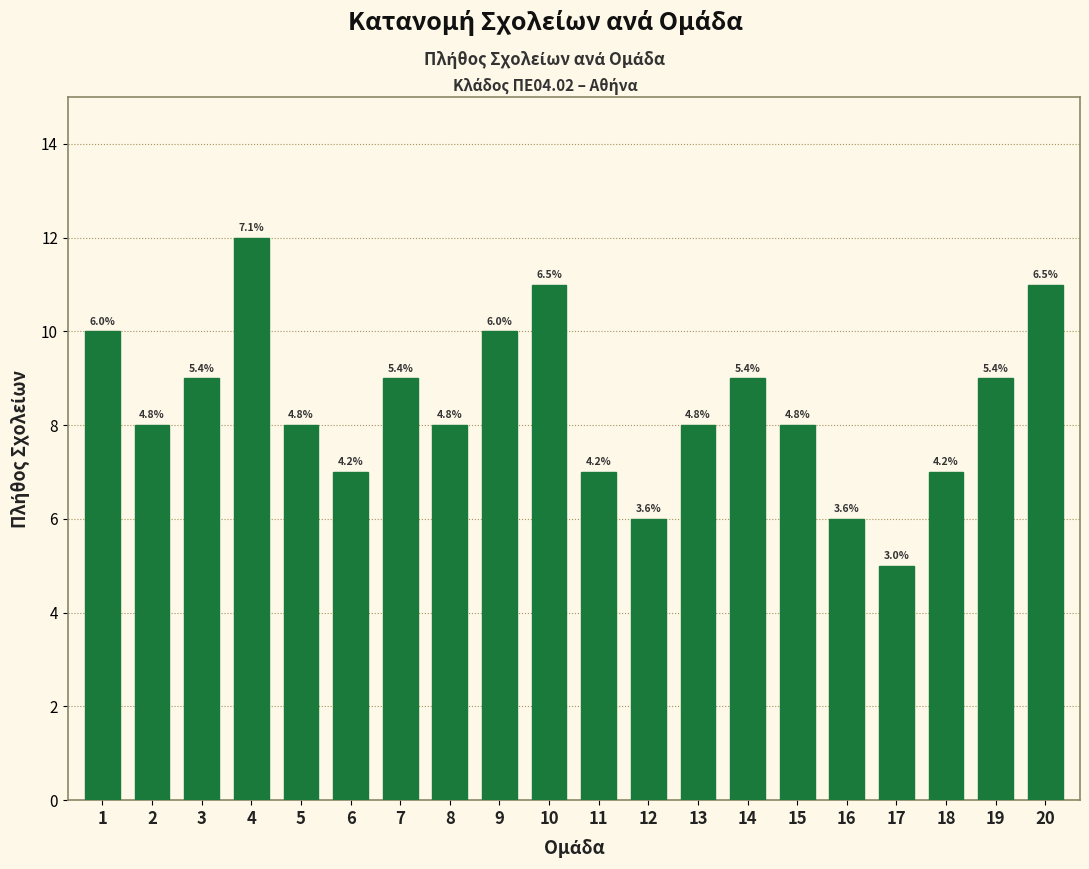

Does the chart contain any negative values?

No